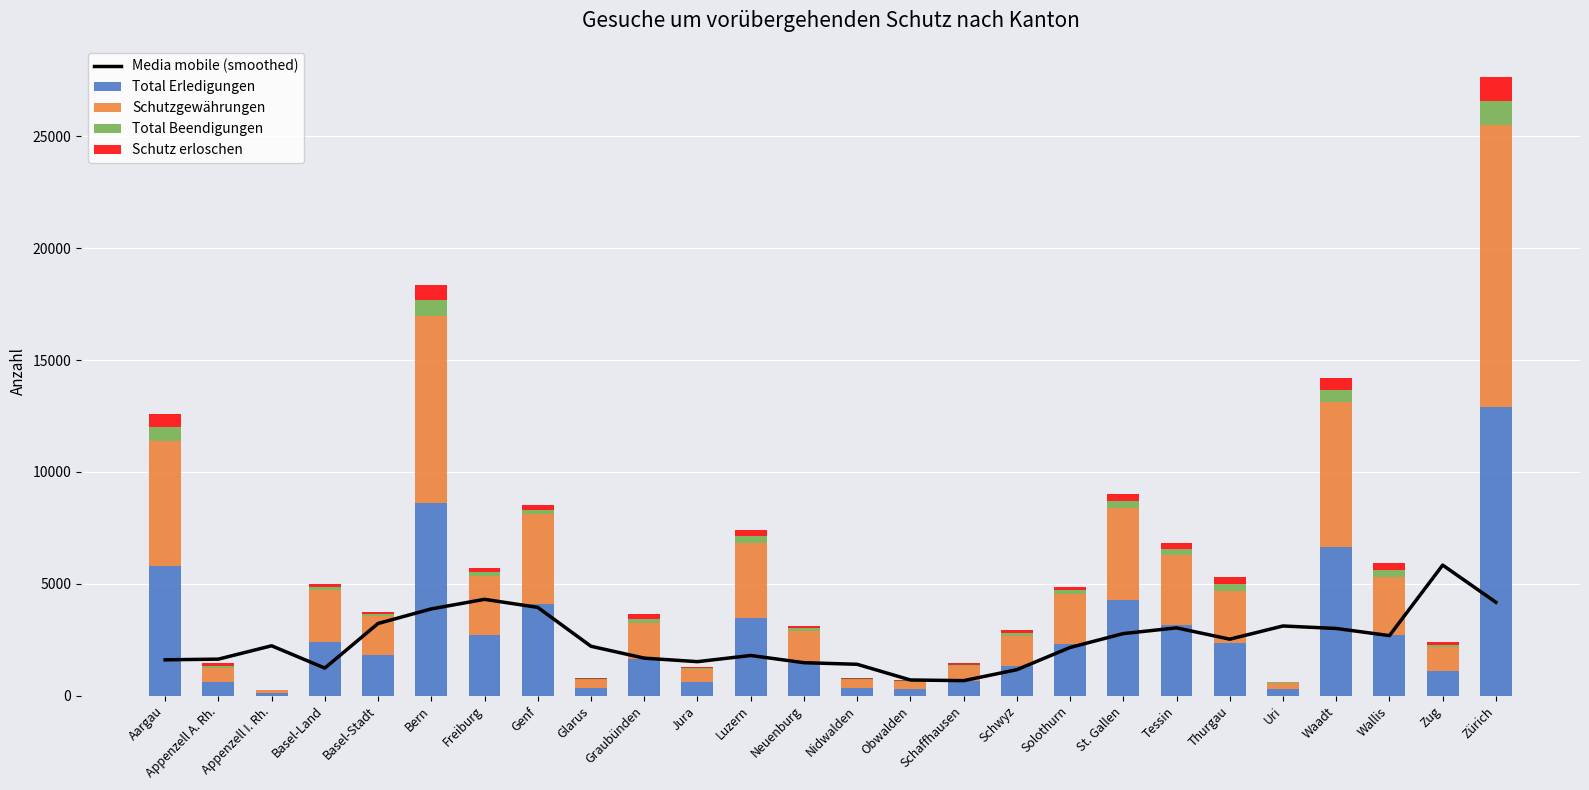

Reading left to right, transcribe all the data shown in this chart.

Media mobile (smoothed): Aargau=1599.0	Appenzell A. Rh.=1629.5	Appenzell I. Rh.=2226.2	Basel-Land=1229.8	Basel-Stadt=3223.2	Bern=3874.5	Freiburg=4303.0	Genf=3943.0	Glarus=2204.8	Graubünden=1674.0	Jura=1516.8	Luzern=1793.0	Neuenburg=1471.0	Nidwalden=1398.8	Obwalden=698.0	Schaffhausen=667.5	Schwyz=1157.2	Solothurn=2151.0	St. Gallen=2771.5	Tessin=3027.0	Thurgau=2521.5	Uri=3111.5	Waadt=3000.0	Wallis=2681.0	Zug=5833.2	Zürich=4170.8
Total Erledigungen: Aargau=5778.0	Appenzell A. Rh.=618.0	Appenzell I. Rh.=122.0	Basel-Land=2387.0	Basel-Stadt=1792.0	Bern=8592.0	Freiburg=2727.0	Genf=4101.0	Glarus=352.0	Graubünden=1639.0	Jura=604.0	Luzern=3472.0	Neuenburg=1457.0	Nidwalden=351.0	Obwalden=315.0	Schaffhausen=669.0	Schwyz=1335.0	Solothurn=2310.0	St. Gallen=4290.0	Tessin=3151.0	Thurgau=2357.0	Uri=288.0	Waadt=6650.0	Wallis=2705.0	Zug=1081.0	Zürich=12897.0
Schutzgewährungen: Aargau=5621.0	Appenzell A. Rh.=610.0	Appenzell I. Rh.=122.0	Basel-Land=2339.0	Basel-Stadt=1771.0	Bern=8370.0	Freiburg=2613.0	Genf=4013.0	Glarus=339.0	Graubünden=1606.0	Jura=590.0	Luzern=3369.0	Neuenburg=1435.0	Nidwalden=351.0	Obwalden=306.0	Schaffhausen=659.0	Schwyz=1308.0	Solothurn=2236.0	St. Gallen=4113.0	Tessin=3120.0	Thurgau=2319.0	Uri=284.0	Waadt=6474.0	Wallis=2603.0	Zug=1069.0	Zürich=12604.0
Total Beendigungen: Aargau=598.0	Appenzell A. Rh.=108.0	Appenzell I. Rh.=4.0	Basel-Land=141.0	Basel-Stadt=93.0	Bern=703.0	Freiburg=183.0	Genf=197.0	Glarus=37.0	Graubünden=192.0	Jura=43.0	Luzern=281.0	Neuenburg=120.0	Nidwalden=49.0	Obwalden=34.0	Schaffhausen=59.0	Schwyz=138.0	Solothurn=161.0	St. Gallen=305.0	Tessin=283.0	Thurgau=314.0	Uri=17.0	Waadt=547.0	Wallis=316.0	Zug=131.0	Zürich=1069.0
Schutz erloschen: Aargau=597.0	Appenzell A. Rh.=108.0	Appenzell I. Rh.=4.0	Basel-Land=141.0	Basel-Stadt=93.0	Bern=703.0	Freiburg=183.0	Genf=197.0	Glarus=37.0	Graubünden=192.0	Jura=43.0	Luzern=280.0	Neuenburg=120.0	Nidwalden=49.0	Obwalden=34.0	Schaffhausen=59.0	Schwyz=138.0	Solothurn=161.0	St. Gallen=304.0	Tessin=269.0	Thurgau=314.0	Uri=17.0	Waadt=547.0	Wallis=316.0	Zug=131.0	Zürich=1064.0